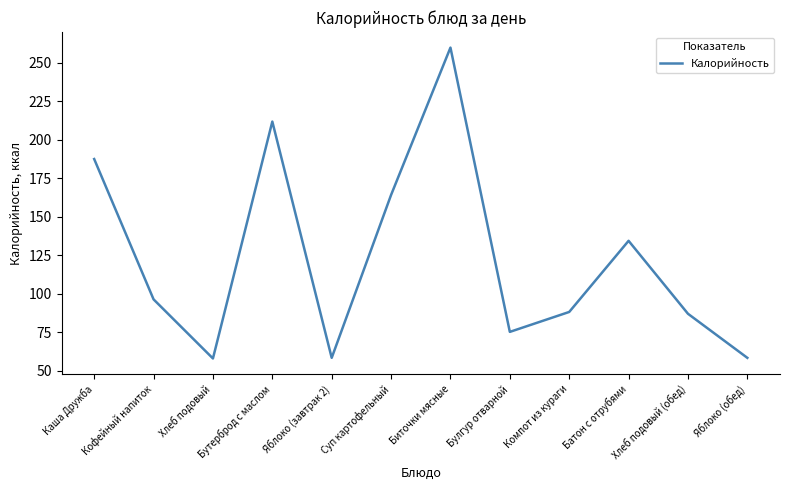

Is it true that the value at Кофейный напиток is 141.0?

False